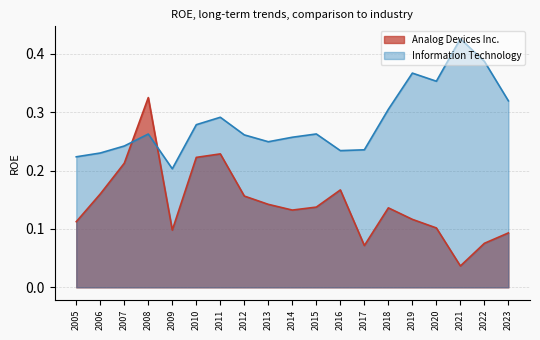

Which series ends up on top after the final intersection of Analog Devices Inc. and Information Technology?

Information Technology